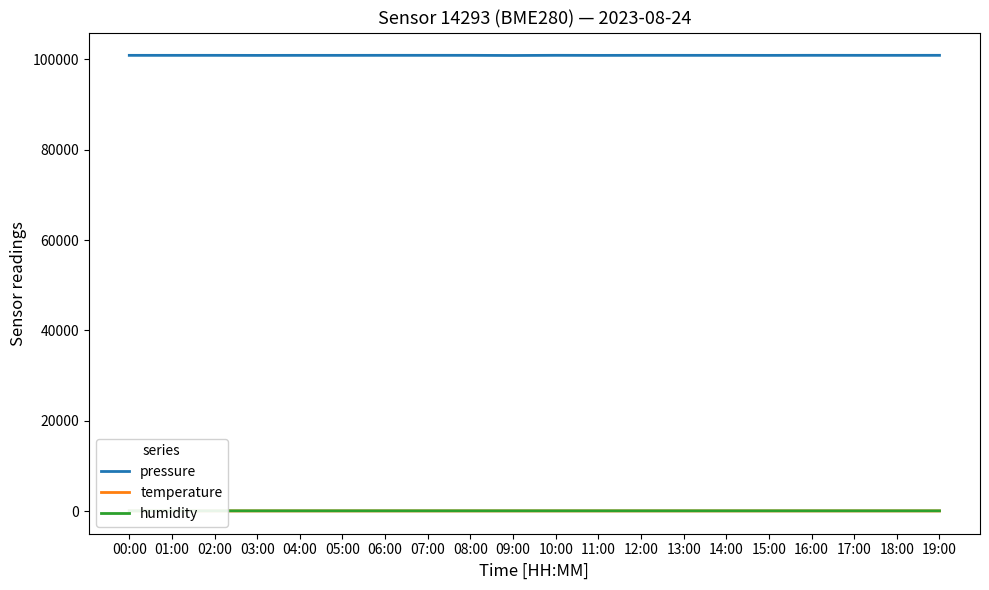

What is the value of the humidity point at the 7th from the left?

49.8